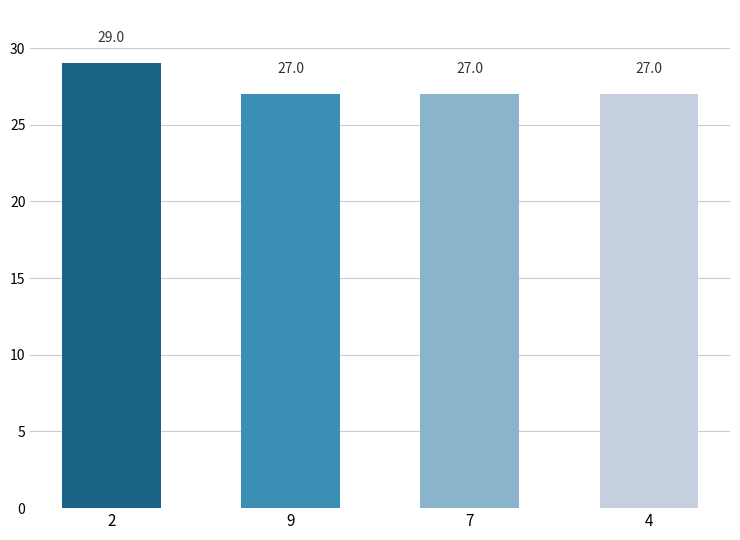

Reading left to right, transcribe all the data shown in this chart.

29	27	27	27